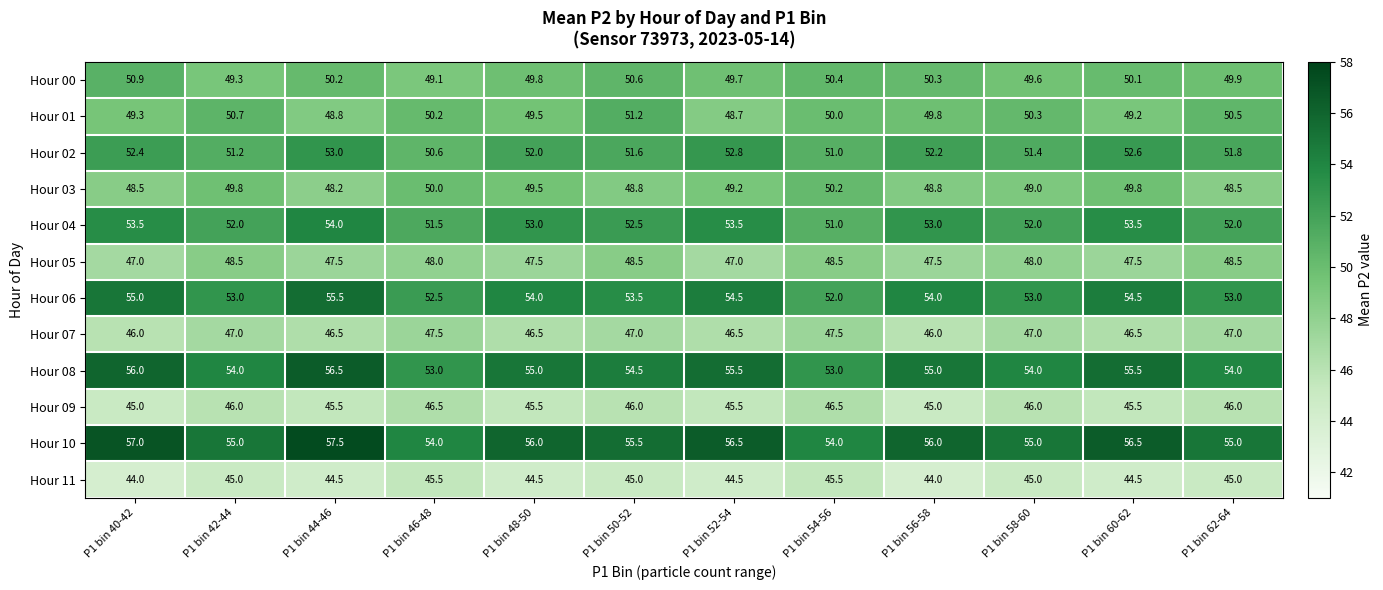

What is the minimum value for Hour 11?

44.0